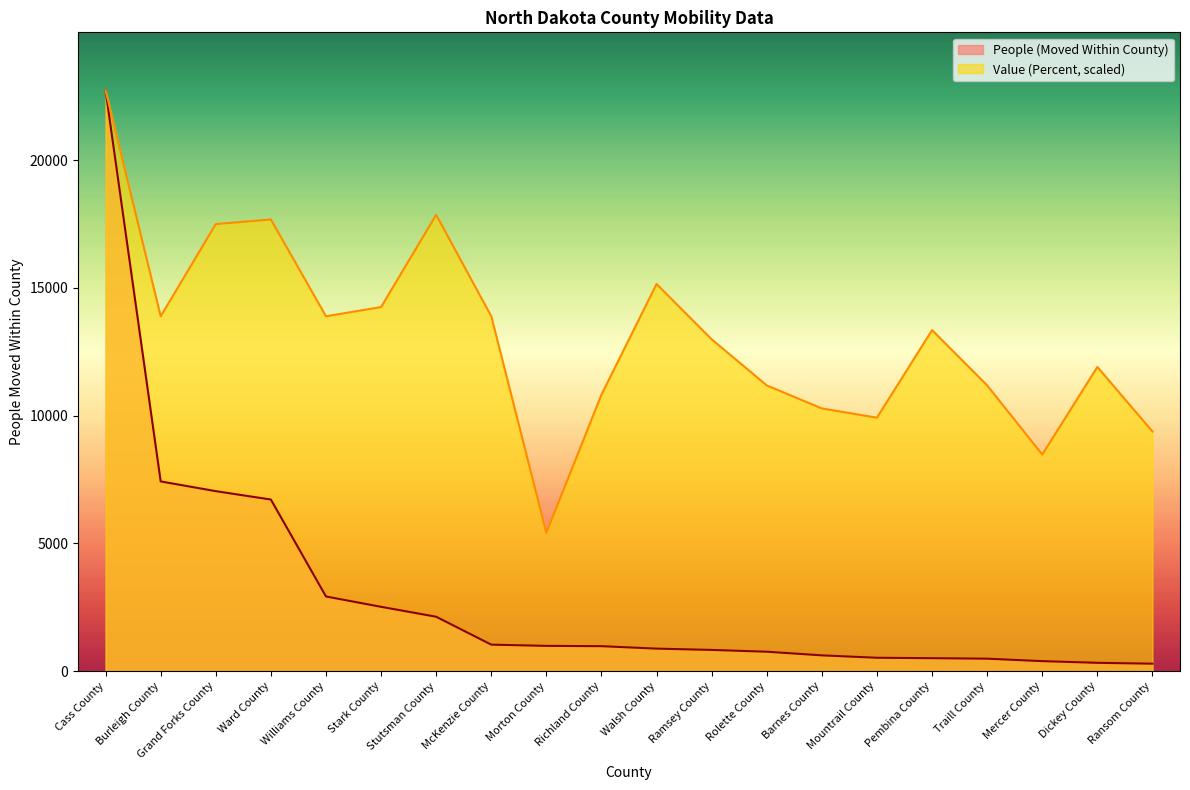

Reading left to right, extract all data points from this chart.

People (Moved Within County): Cass County=22725.0	Burleigh County=7425.0	Grand Forks County=7044.0	Ward County=6716.0	Williams County=2923.0	Stark County=2518.0	Stutsman County=2130.0	McKenzie County=1038.0	Morton County=990.0	Richland County=978.0	Walsh County=882.0	Ramsey County=832.0	Rolette County=761.0	Barnes County=619.0	Mountrail County=525.0	Pembina County=508.0	Traill County=489.0	Mercer County=393.0	Dickey County=327.0	Ransom County=293.0
Value (Percent): Cass County=22725.0	Burleigh County=13887.5	Grand Forks County=17494.6	Ward County=17675.0	Williams County=13887.5	Stark County=14248.2	Stutsman County=17855.4	McKenzie County=13887.5	Morton County=5410.7	Richland County=10821.4	Walsh County=15150.0	Ramsey County=12985.7	Rolette County=11182.1	Barnes County=10280.4	Mountrail County=9919.6	Pembina County=13346.4	Traill County=11182.1	Mercer County=8476.8	Dickey County=11903.6	Ransom County=9378.6